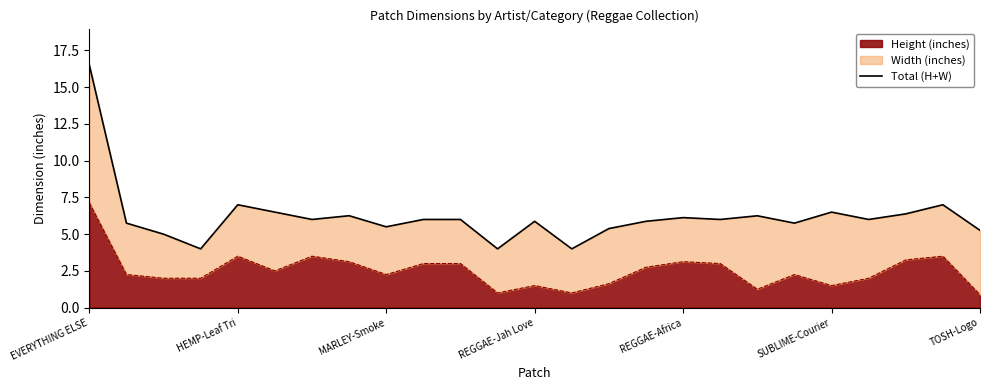

What is the highest value of the Height (inches) series?

7.1